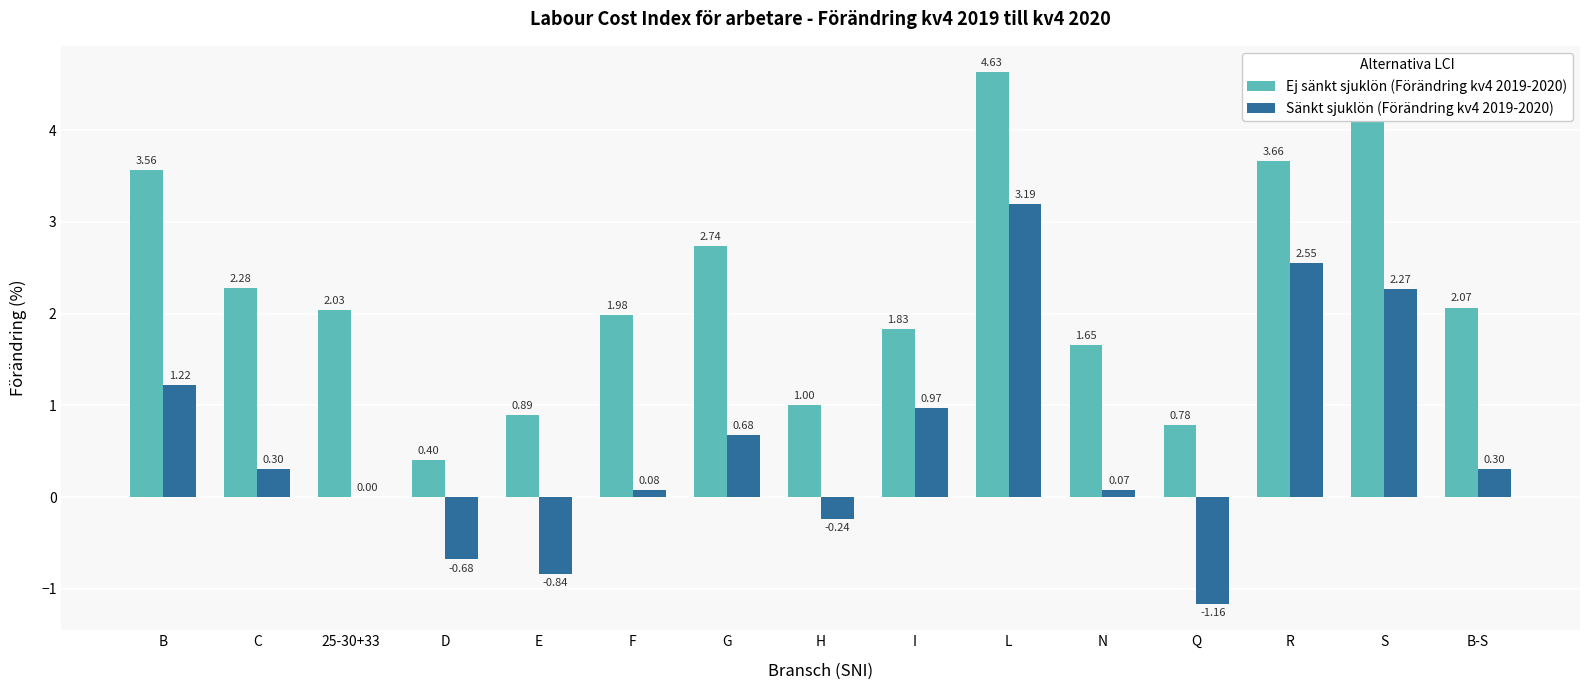

Which series has the largest total across all categories?

Ej sänkt sjuklön (Förändring kv4 2019-2020)